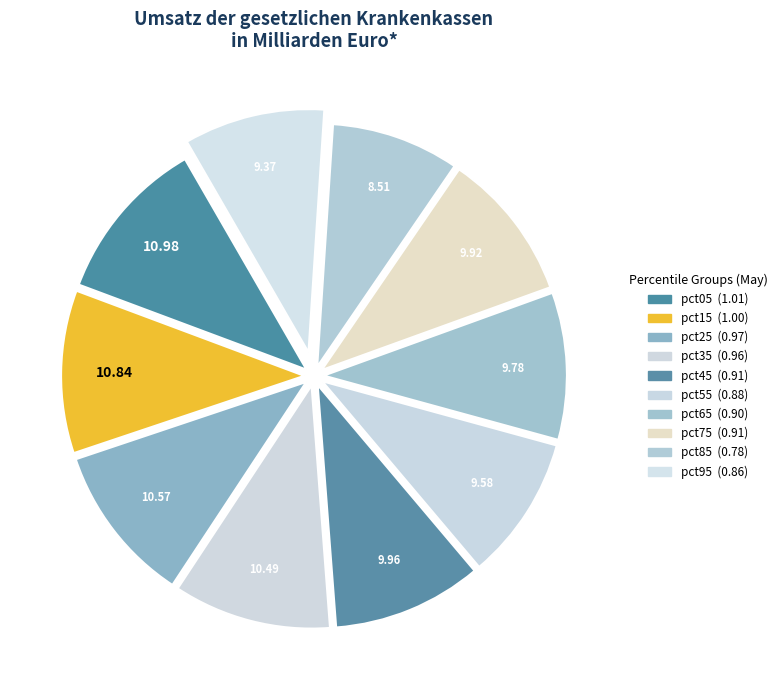

What percentage is the pct95 slice, to the nearest percent?

9%